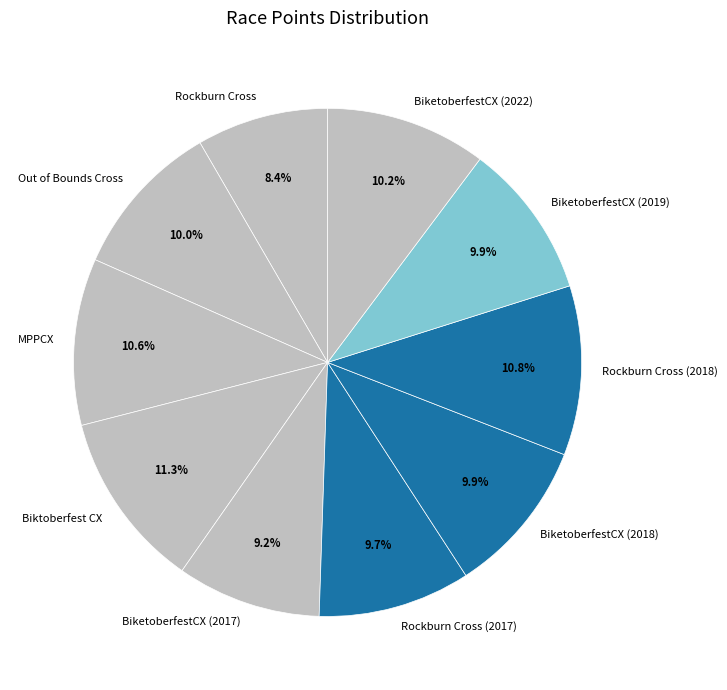

Which slice is the smallest?

Rockburn Cross